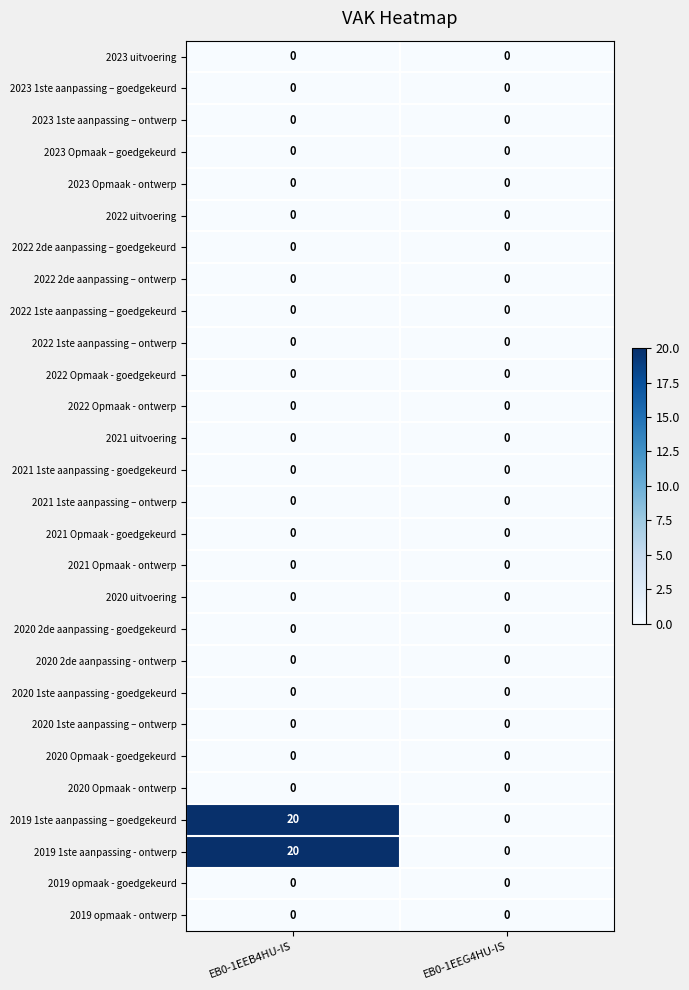

The 2022 2de aanpassing – ontwerp series shows 0 at EB0-1EEB4HU-IS. True or false?

True